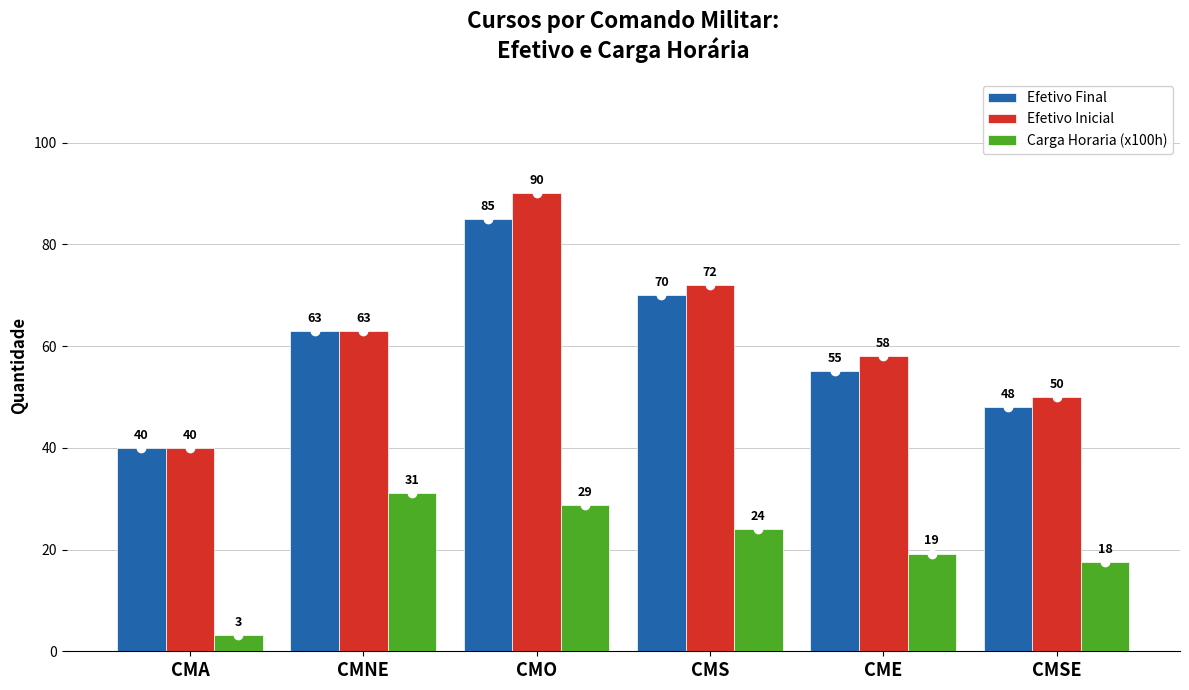

List the series in order of their peak value, lowest first.

Carga Horaria (x100h), Efetivo Final, Efetivo Inicial